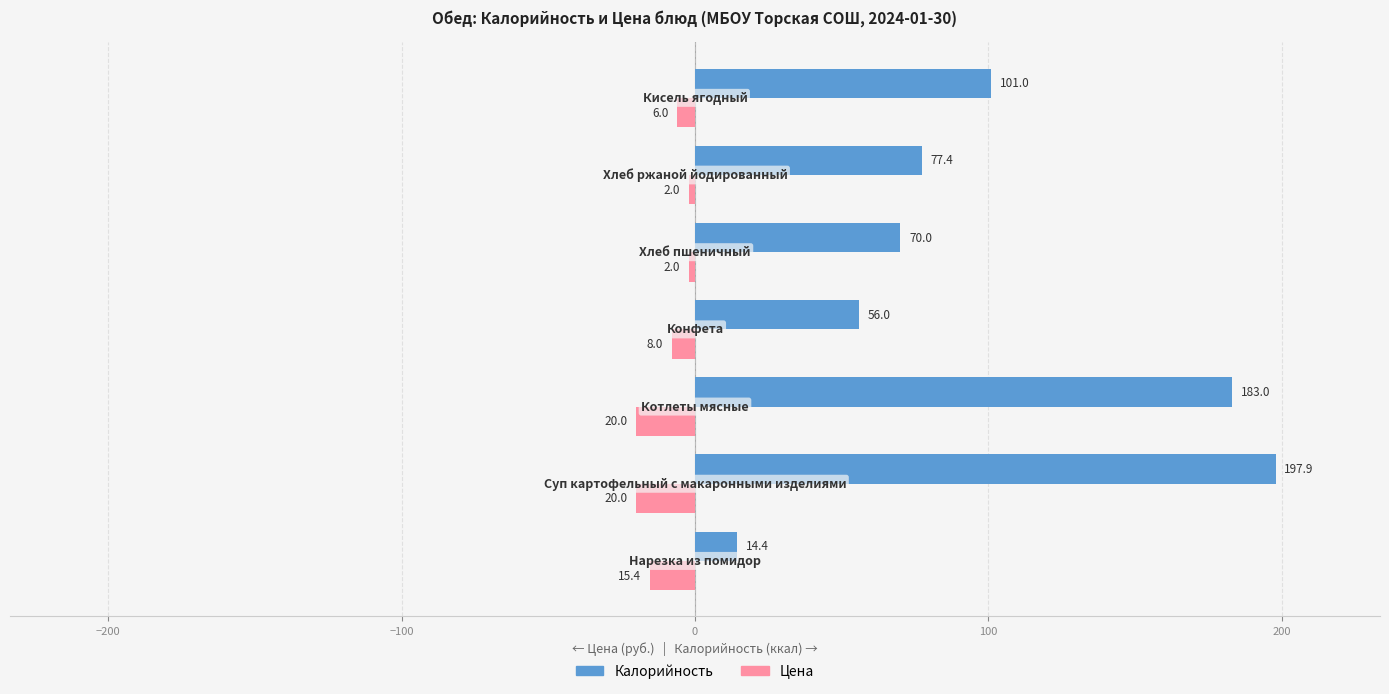

What is the sum of all Цена values?

-73.4